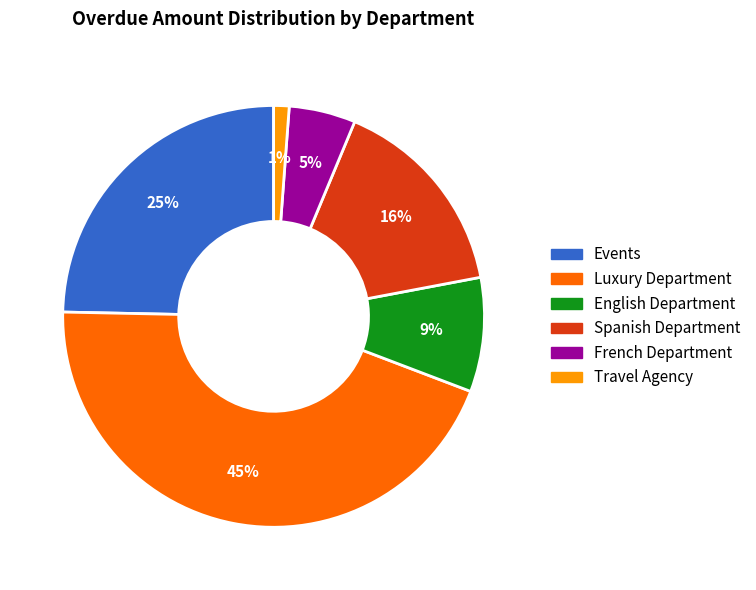

To the nearest percent, what is the average slice percentage?

17%